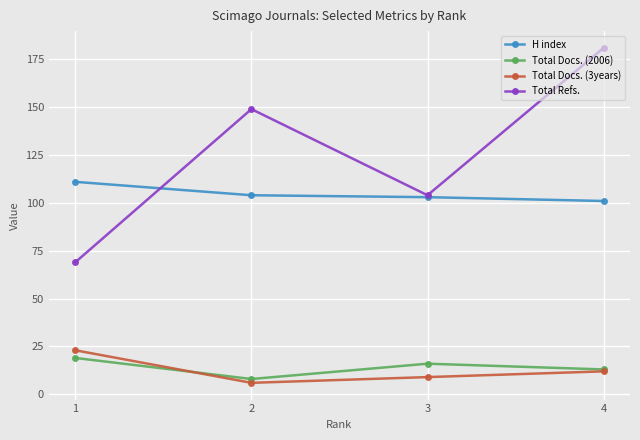

Rank the categories by Total Docs. (2006) value from highest to lowest.

1, 3, 4, 2